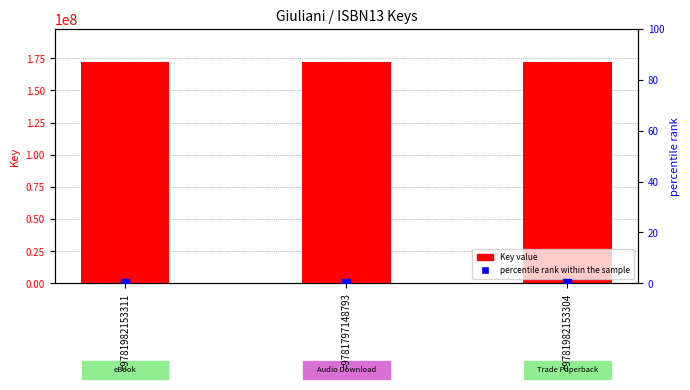

Which series has the largest Y range (max minus min)?

Key (bar)